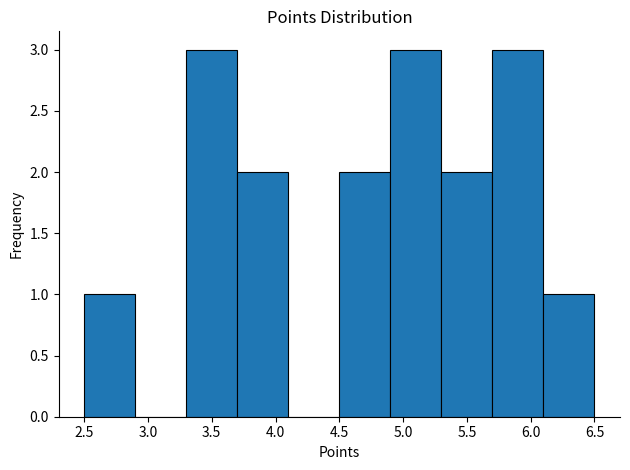

Reading left to right, transcribe this chart: for each bar, give the range it covers on the x-axis and its height. The values are not printed on the chart, so give them approximately, as read against the axis.

2.5 to 2.9: 1
2.9 to 3.3: 0
3.3 to 3.7: 3
3.7 to 4.1: 2
4.1 to 4.5: 0
4.5 to 4.9: 2
4.9 to 5.3: 3
5.3 to 5.7: 2
5.7 to 6.1: 3
6.1 to 6.5: 1